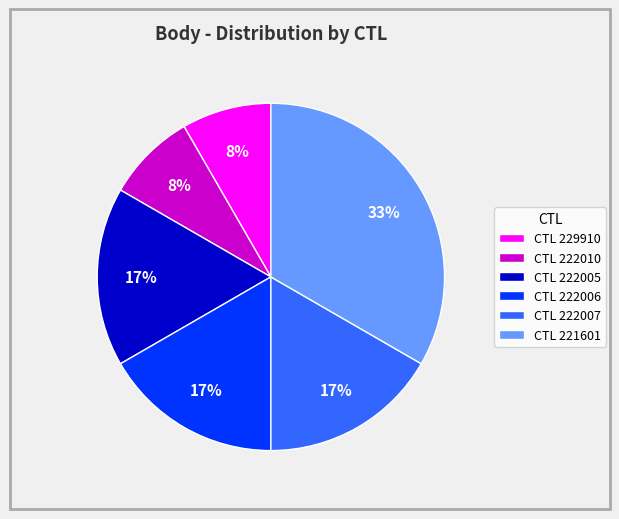

The CTL 222007 slice represents 17% of the pie. True or false?

True